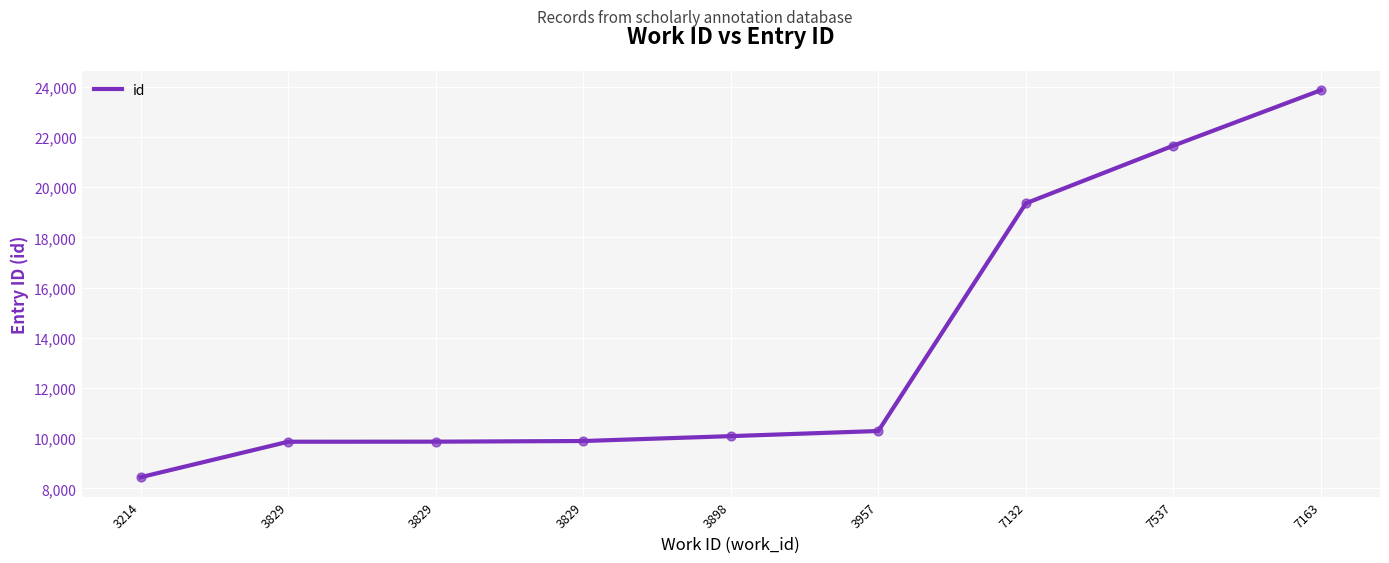

Between 3898 and 7132, which is larger?

7132